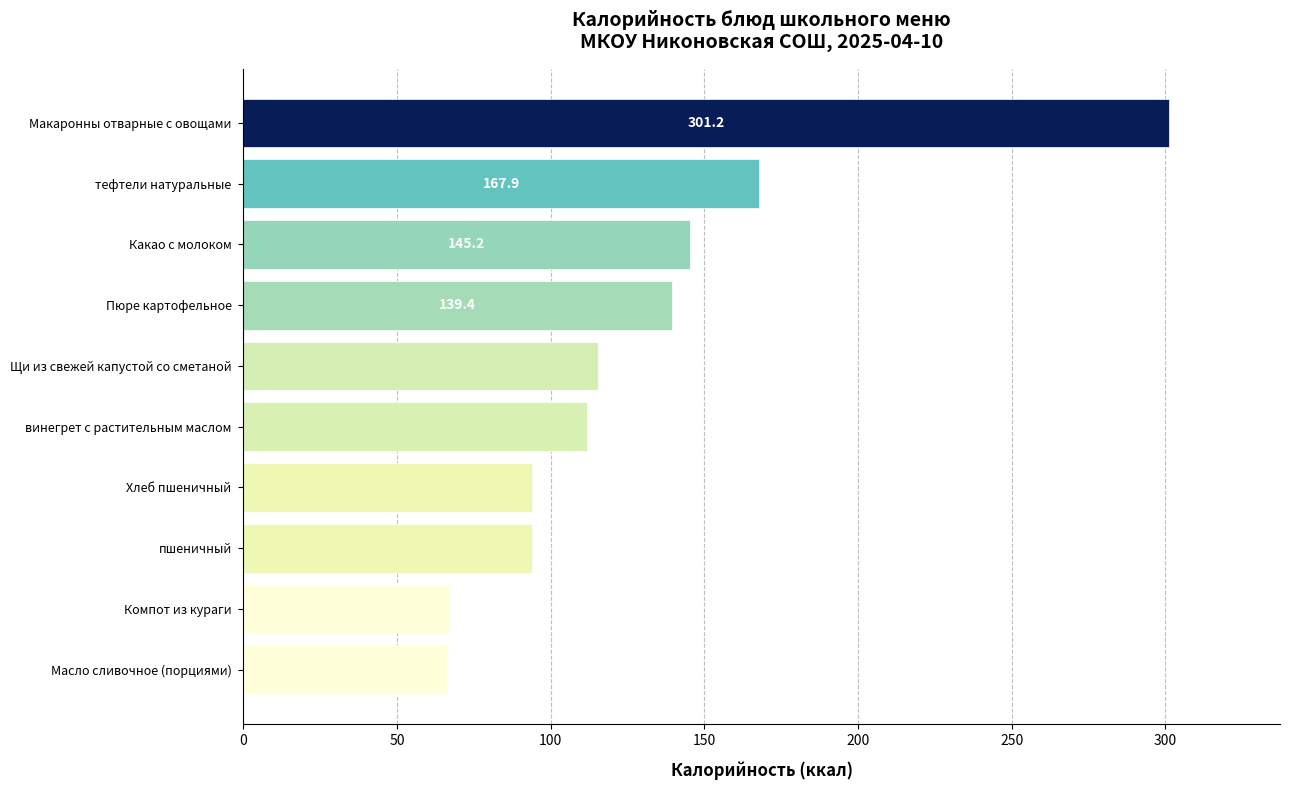

At which label is the value closest to 183?

тефтели натуральные